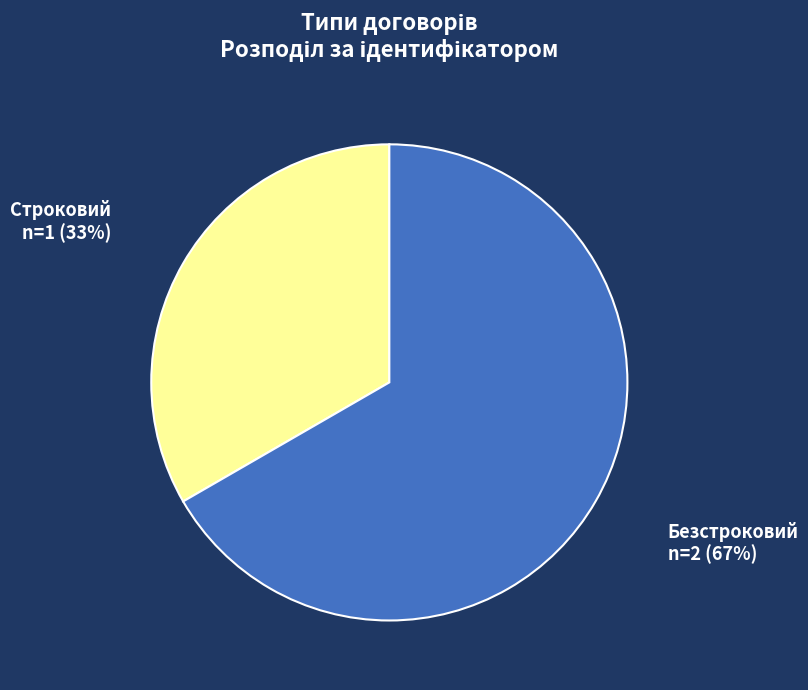

Does any single category account for the majority?

Yes